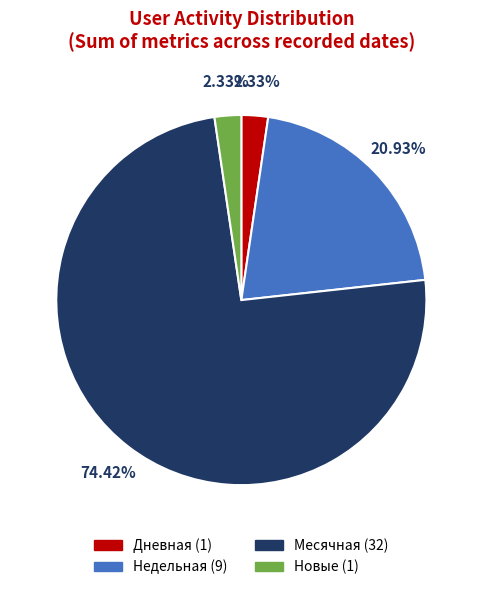

Is there a majority slice in this chart?

Yes